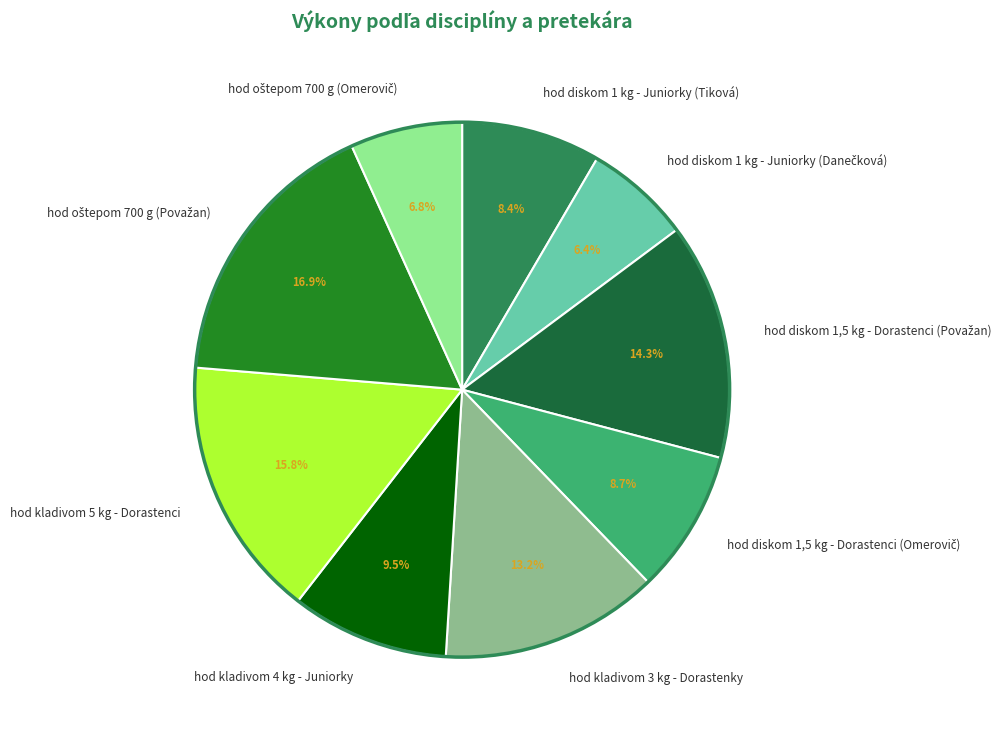

True or false: hod kladivom 5 kg - Dorastenci accounts for 23% of the total.

False